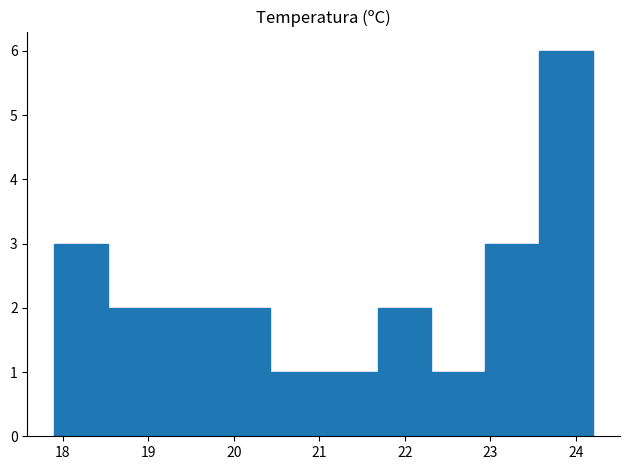

What is the height of the bar covering 21.68 to 22.31 on the x-axis? Neither the bar edges nor the heights are printed on the chart, so give them approximately, as read against the axes.

2